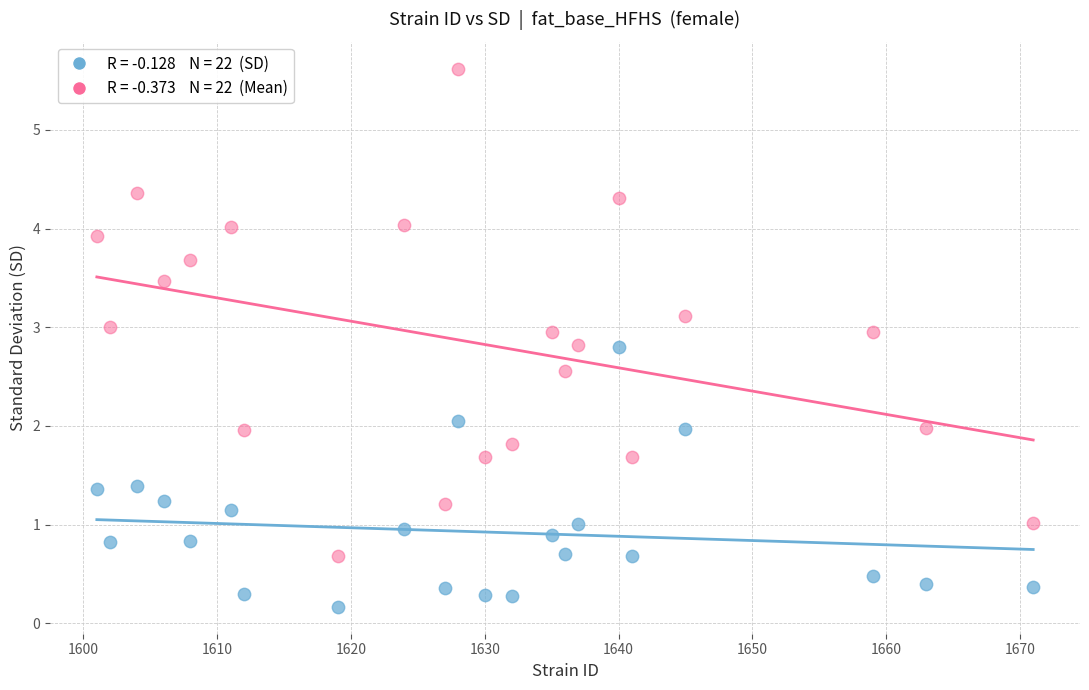

Across all data points, what is the range of Y values (max minus min)?

5.5